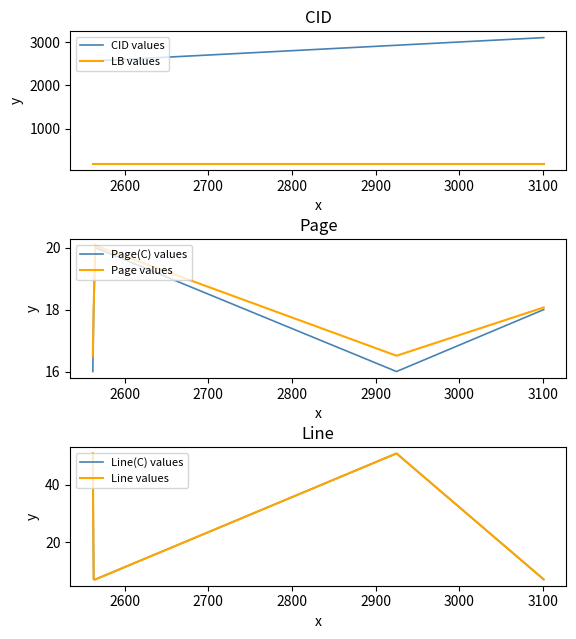

What is the difference between the maximum and minimum values in the Page(C) values series?

4.0